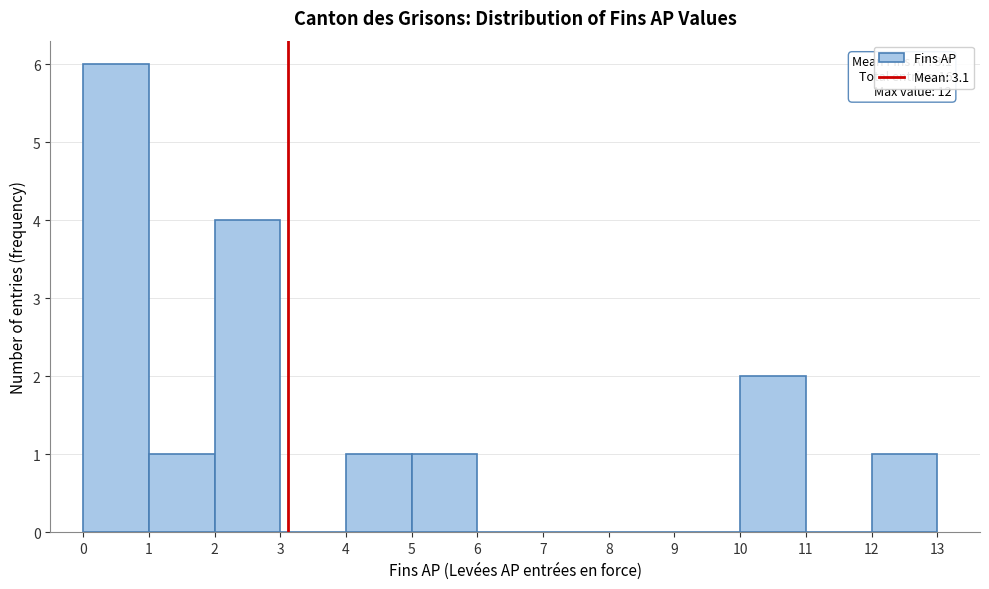

Over which range of the x-axis is the bar tallest?

0 to 1